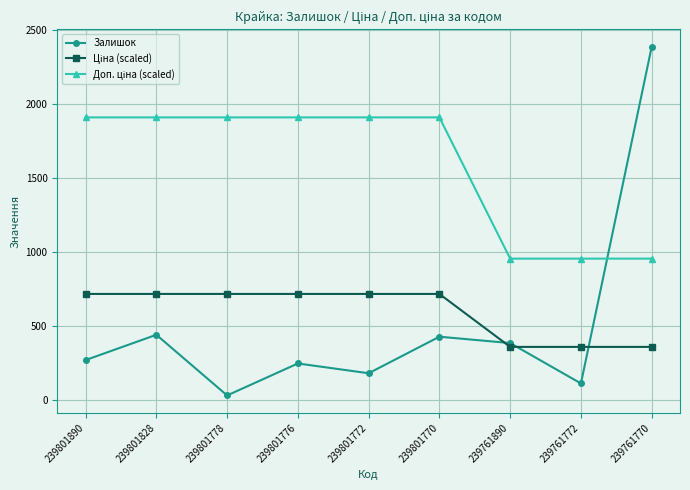

At which category is the sum across all series the highest?

239761770